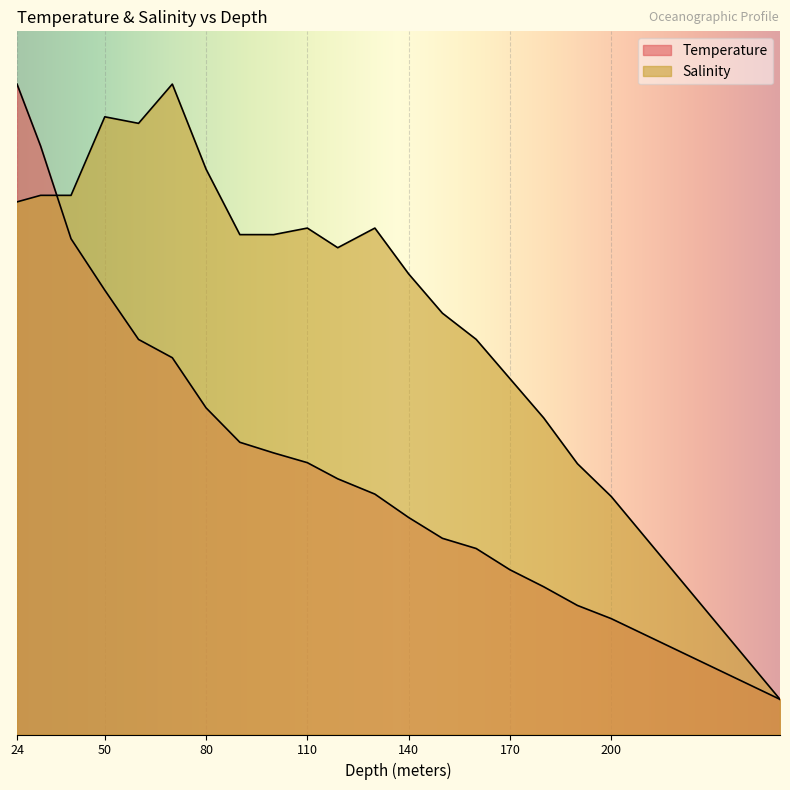

Is it true that Salinity equals 5.4 at 180?

False